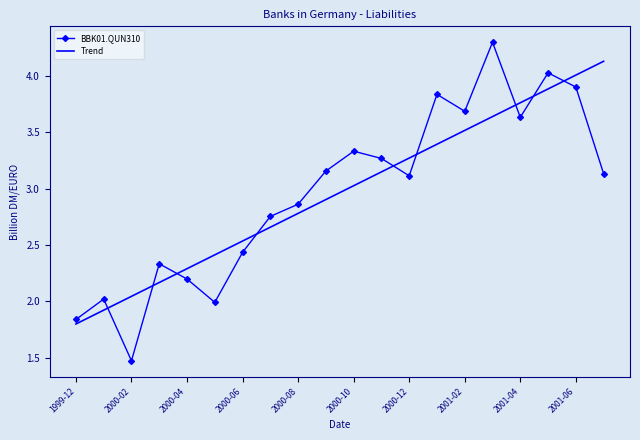

Which series has the widest spread of values?

BBK01.QUN310